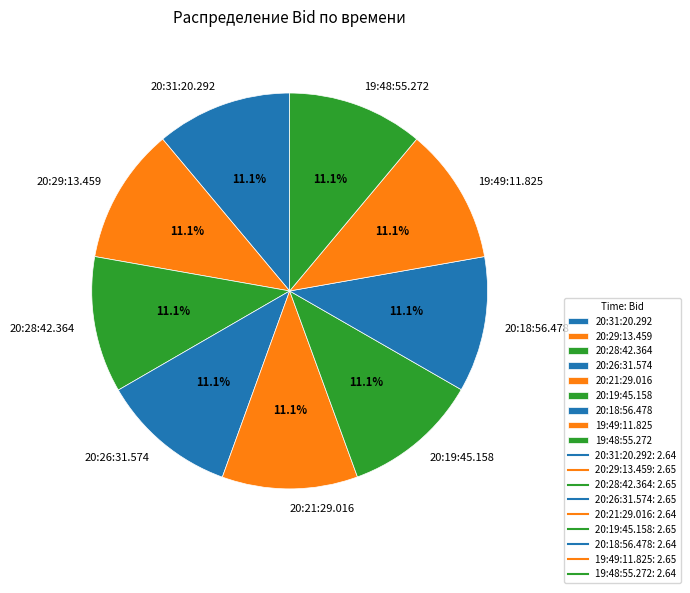

What portion of the pie excludes 20:31:20.292?

88.9%